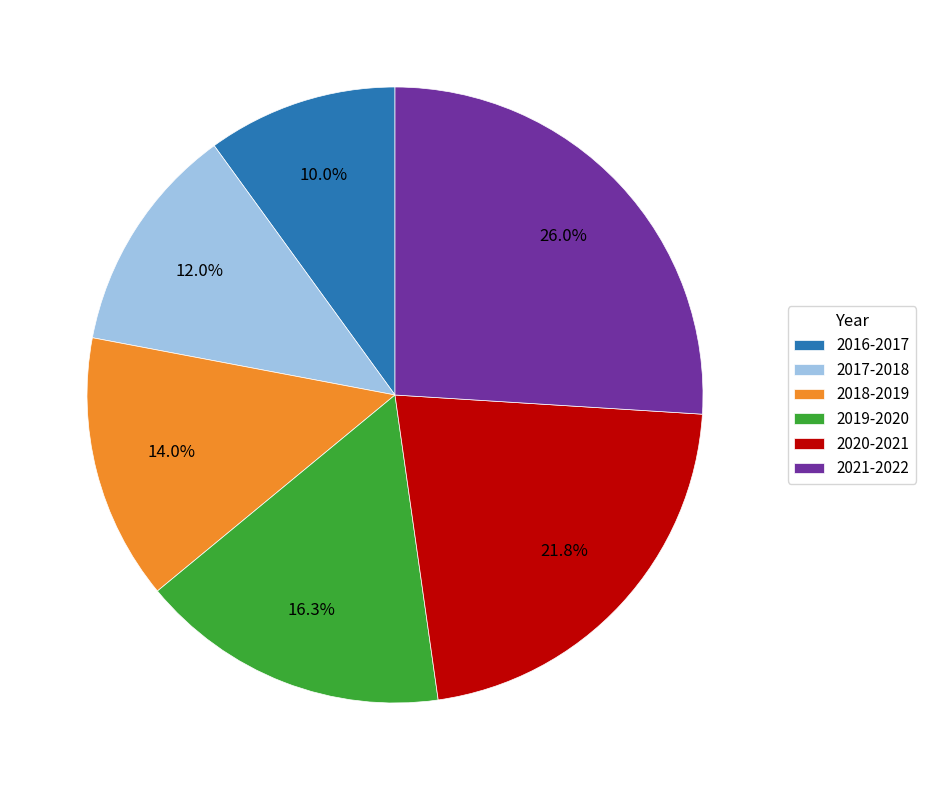

Approximately how many times larger is the value at 2019-2020 compared to 2021-2022?

0.6